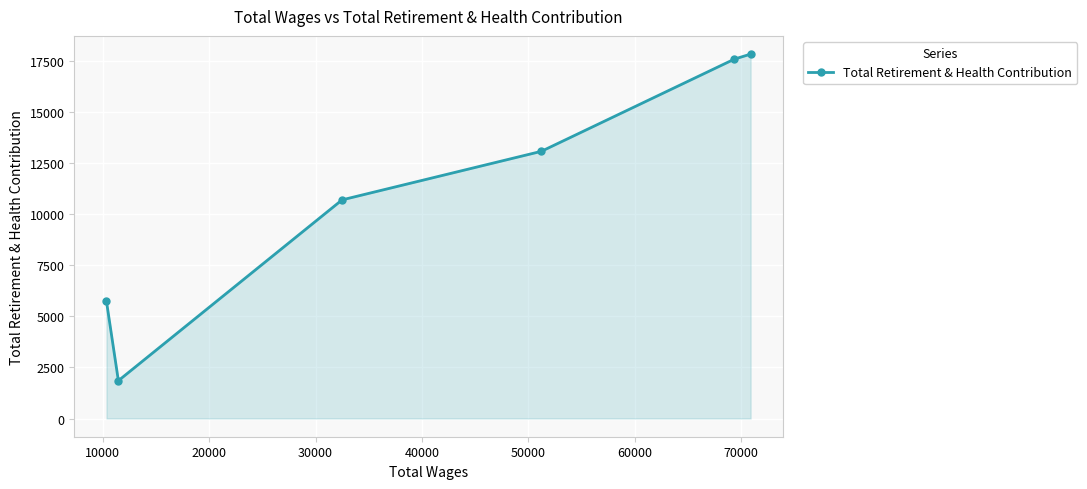

True or false: there are more than 2 points higher than both neighbors.

False